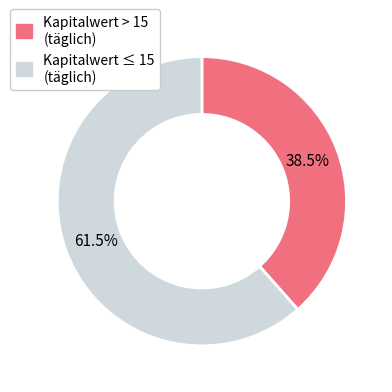

Does any single category account for the majority?

Yes